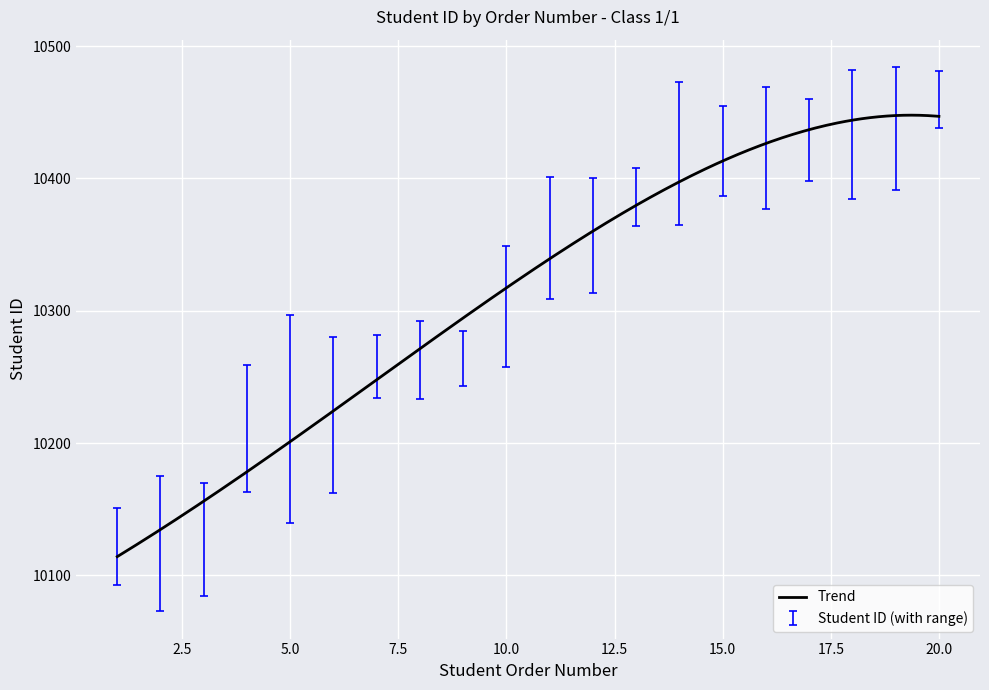

What is the difference between the maximum and minimum values?

333.7